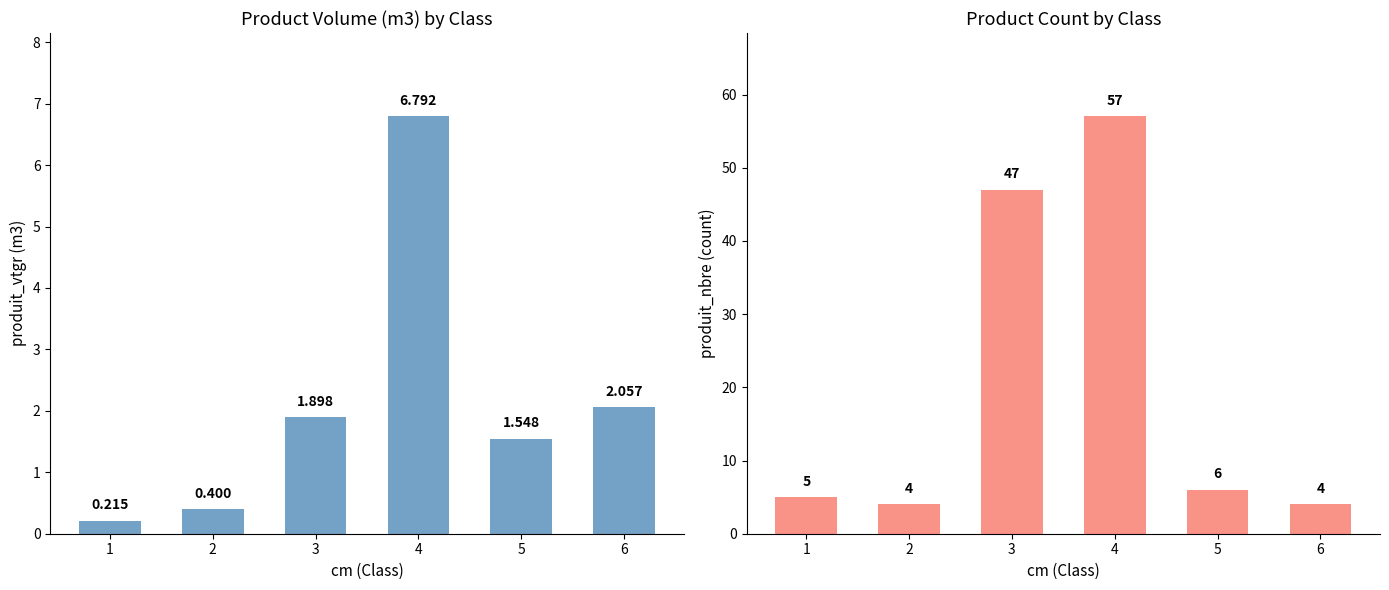

What is the value of the produit_vtgr bar at the 5th from the left?

1.5